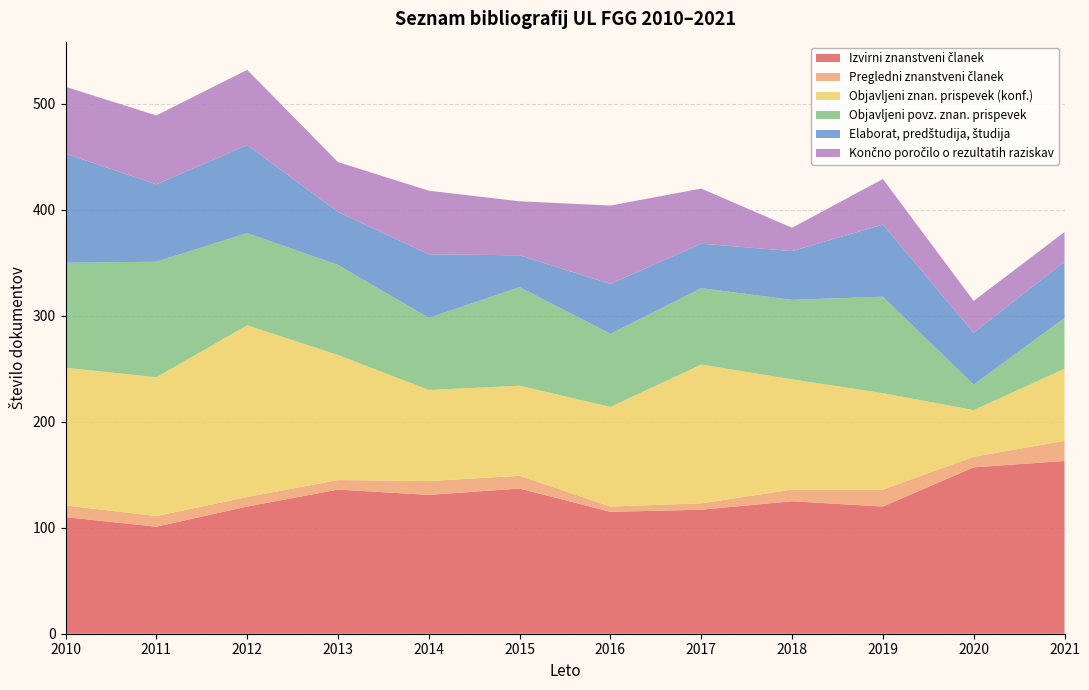

Reading left to right, what are all the values shown in this chart?

Izvirni znanstveni članek: 110	101	120	136	131	137	115	117	125	120	157	163
Pregledni znanstveni članek: 11	10	9	9	13	12	5	6	11	16	10	19
Objavljeni znan. prispevek (konf.): 130	131	162	118	86	85	94	131	104	91	44	68
Objavljeni povz. znan. prispevek: 99	109	87	85	68	93	69	72	75	91	24	48
Elaborat, predštudija, študija: 103	73	83	50	60	30	47	42	46	68	49	53
Končno poročilo o rezultatih raziskav: 63	65	71	47	60	51	74	52	22	43	30	28